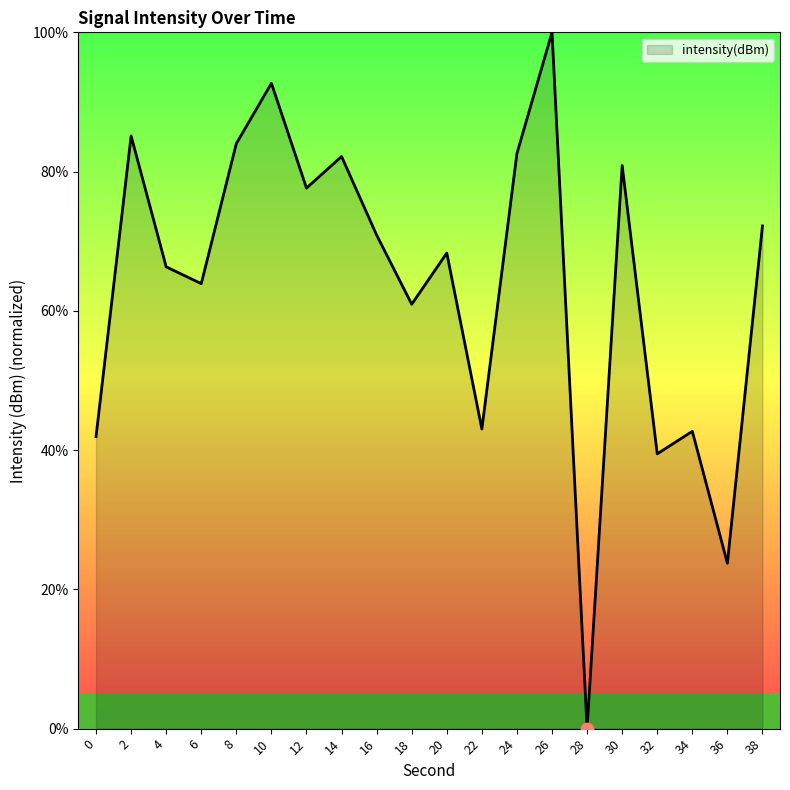

Which has a higher value, 34 or 32?

34